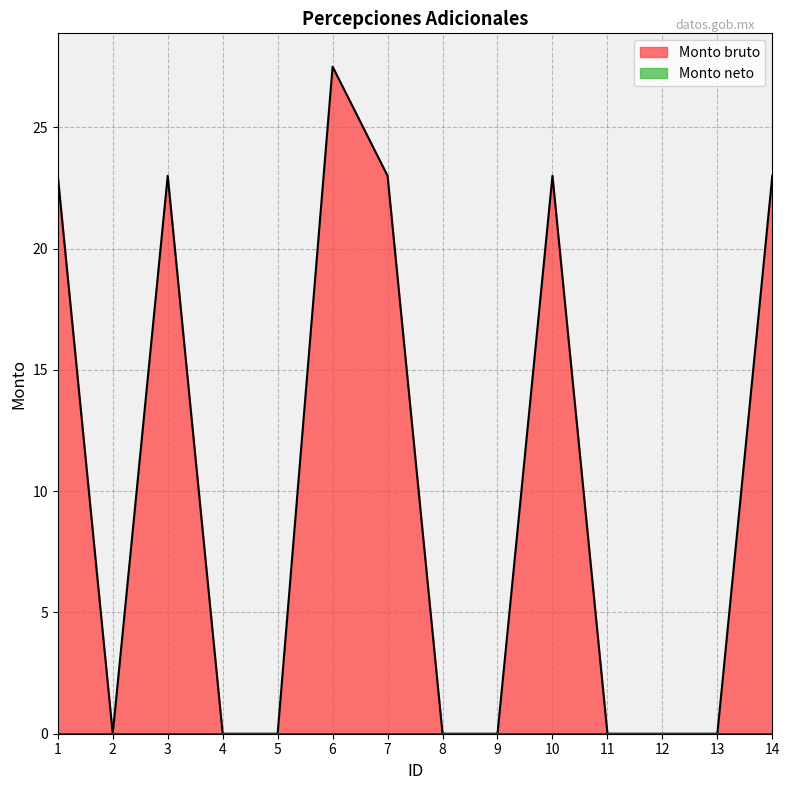

What is the difference between the maximum and minimum values?

27.5